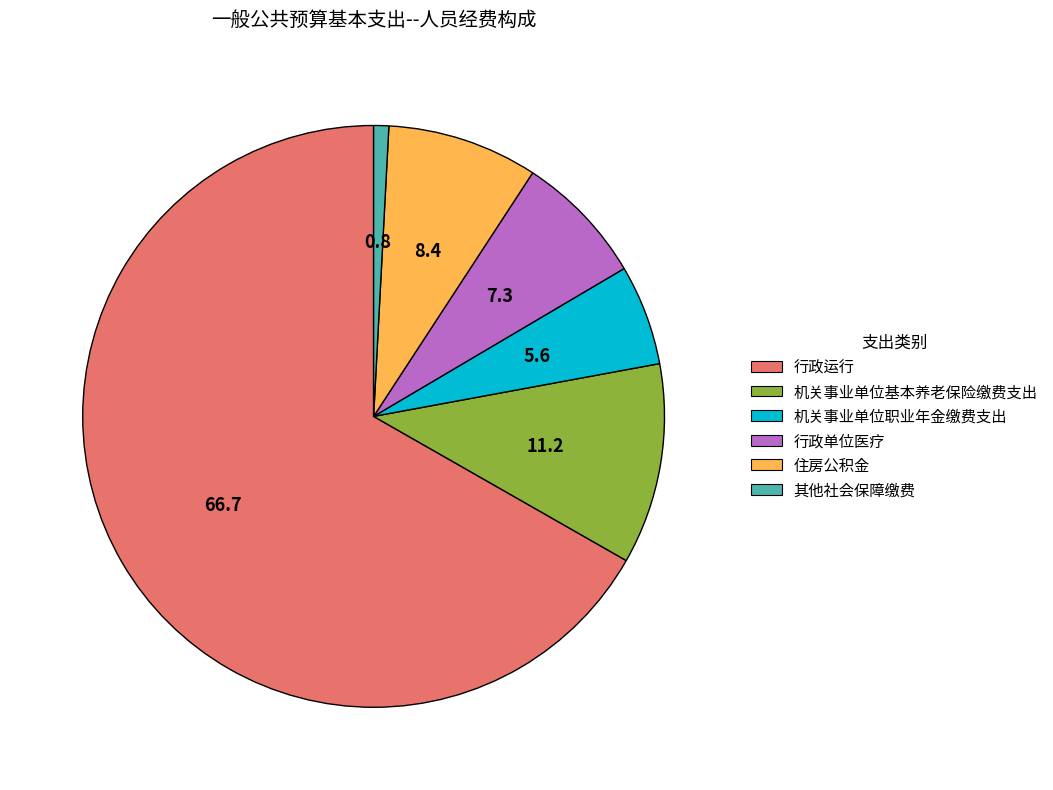

Combined, do 机关事业单位职业年金缴费支出 and 行政单位医疗 account for over 50%?

No